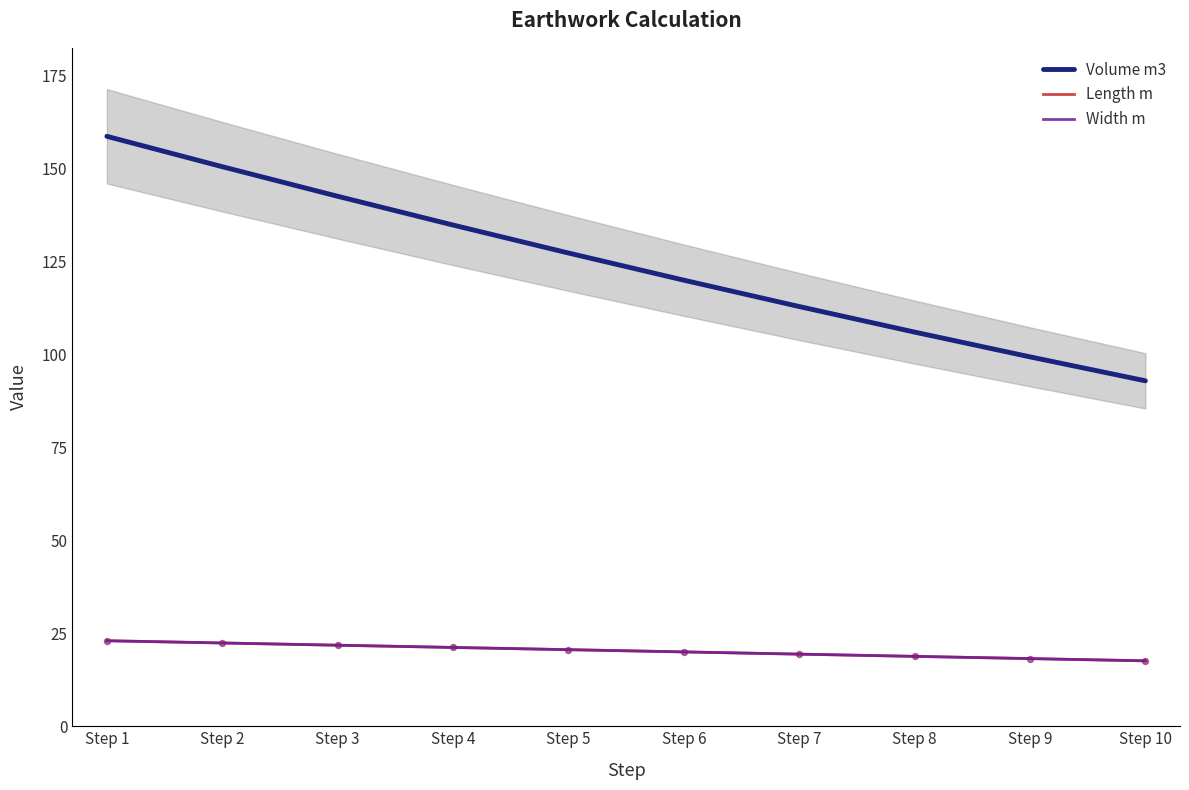

Which series has the largest Y range (max minus min)?

Volume m3